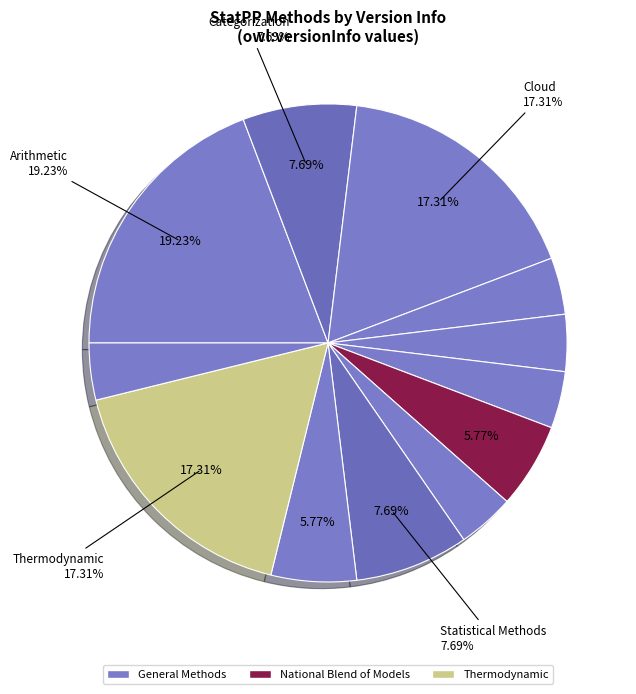

Which slice is the largest?

Arithmetic